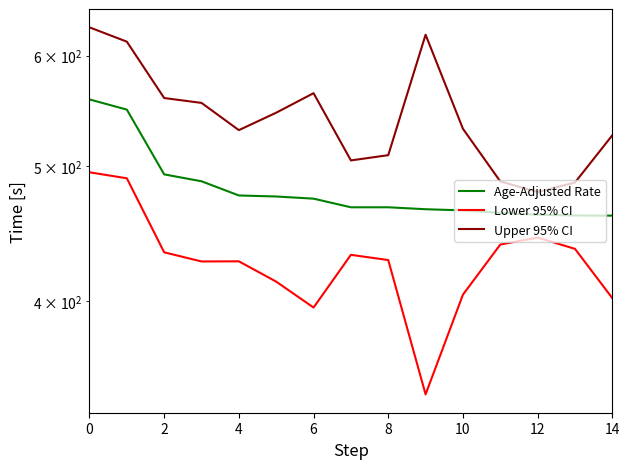

What is the average value of the Age-Adjusted Rate series?

481.6